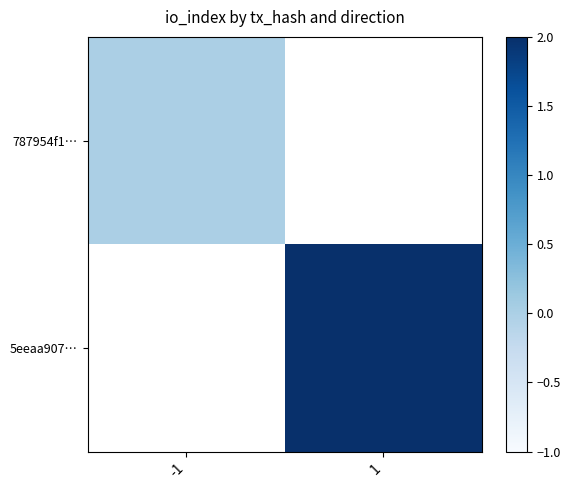

Rank the series at 1 from lowest to highest value.

787954f1…, 5eeaa907…